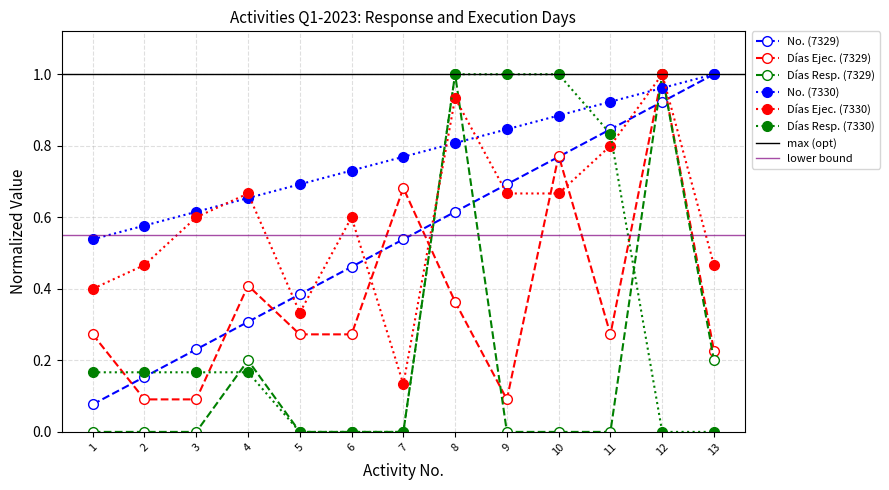

What is the sum of the No. values at 10 and 2?

0.9